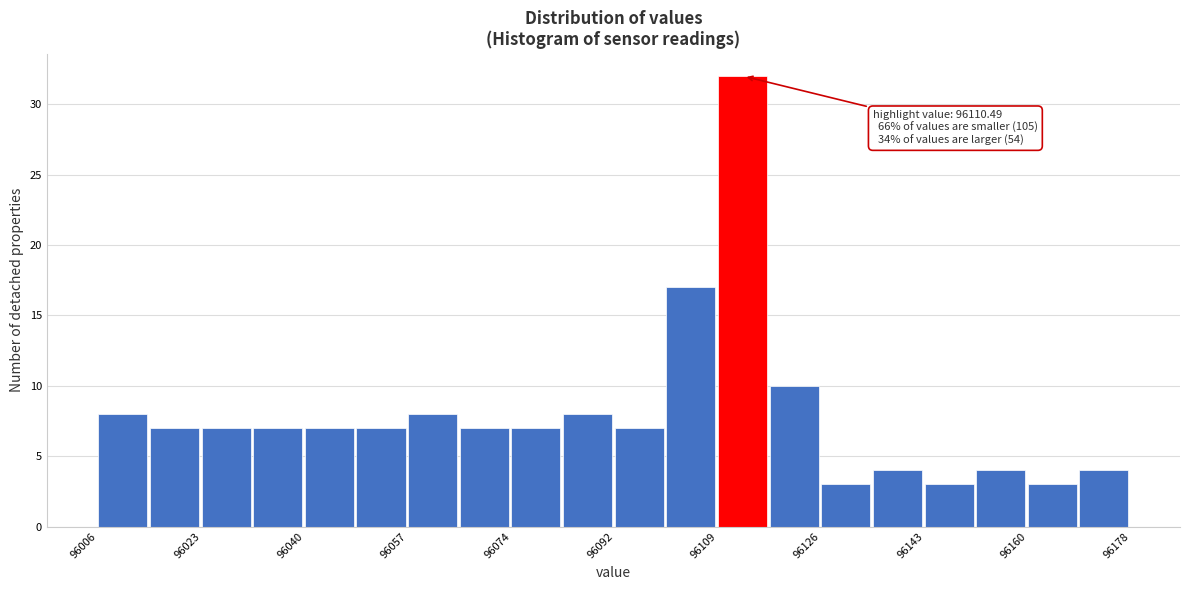

Over which range of the x-axis is the bar tallest?

96108 to 96118